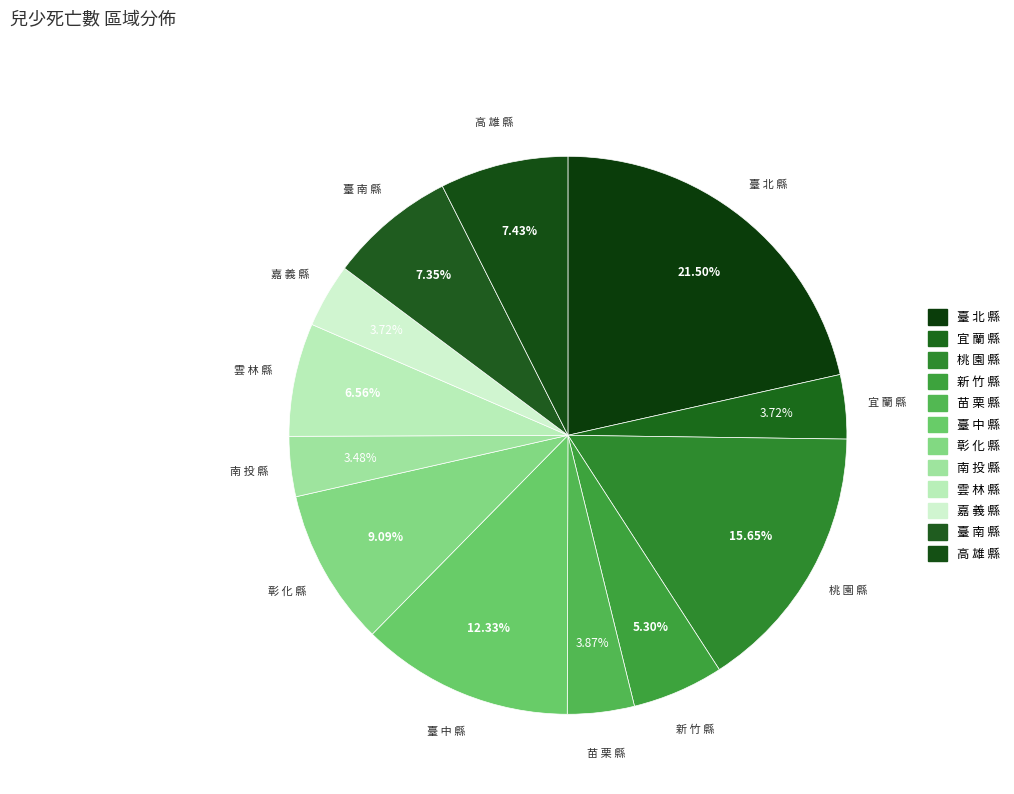

To the nearest percent, what portion does 臺 南 縣 represent?

7%